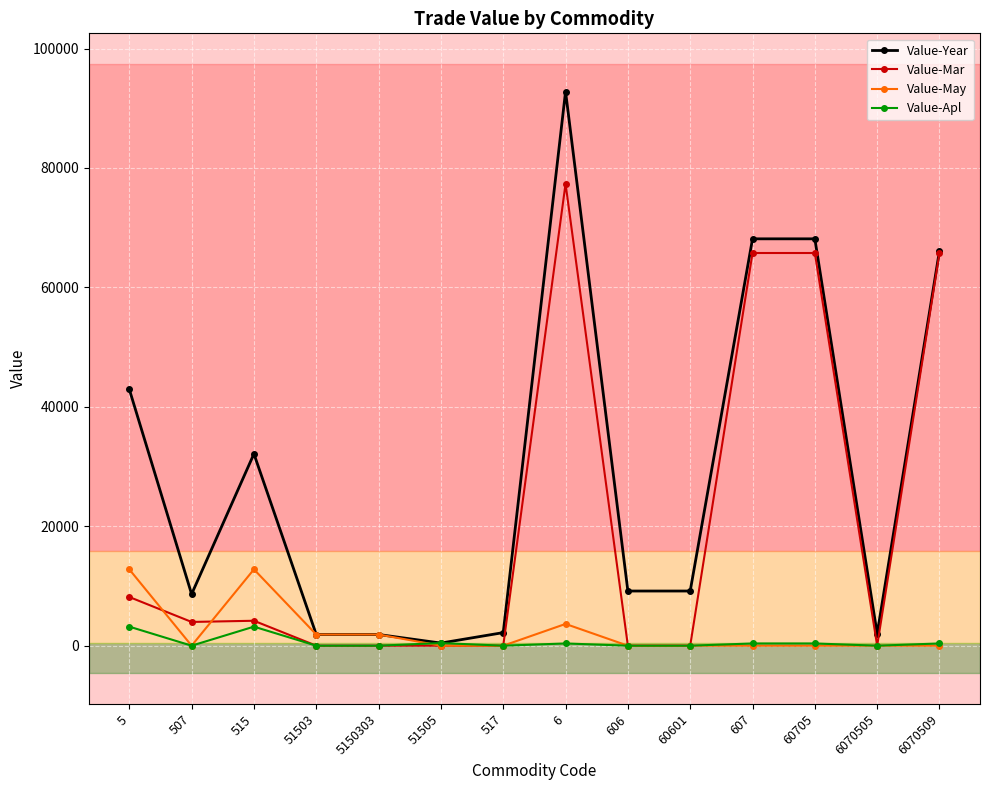

Which series has the largest total across all categories?

Value-Year